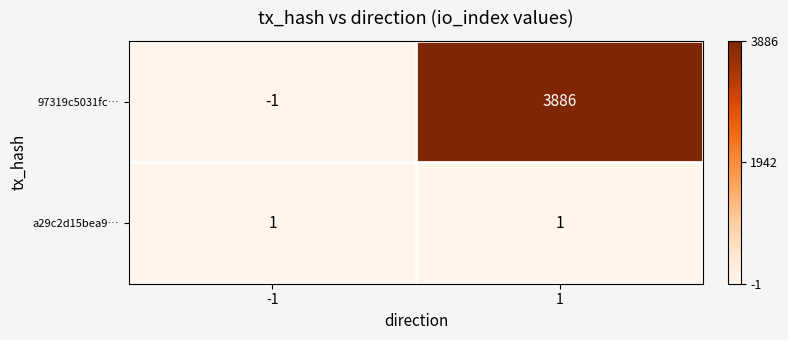

What is the sum of all 97319c5031fc… values?

3885